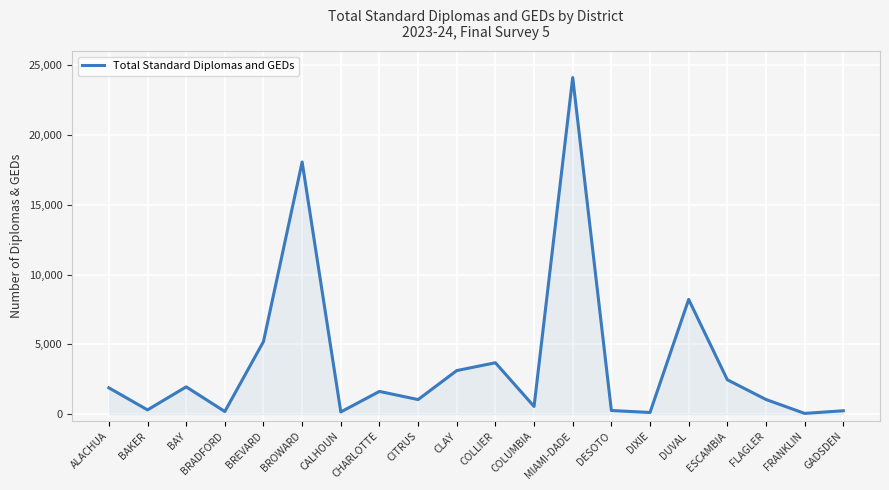

Which category has the highest value across all series?

MIAMI-DADE